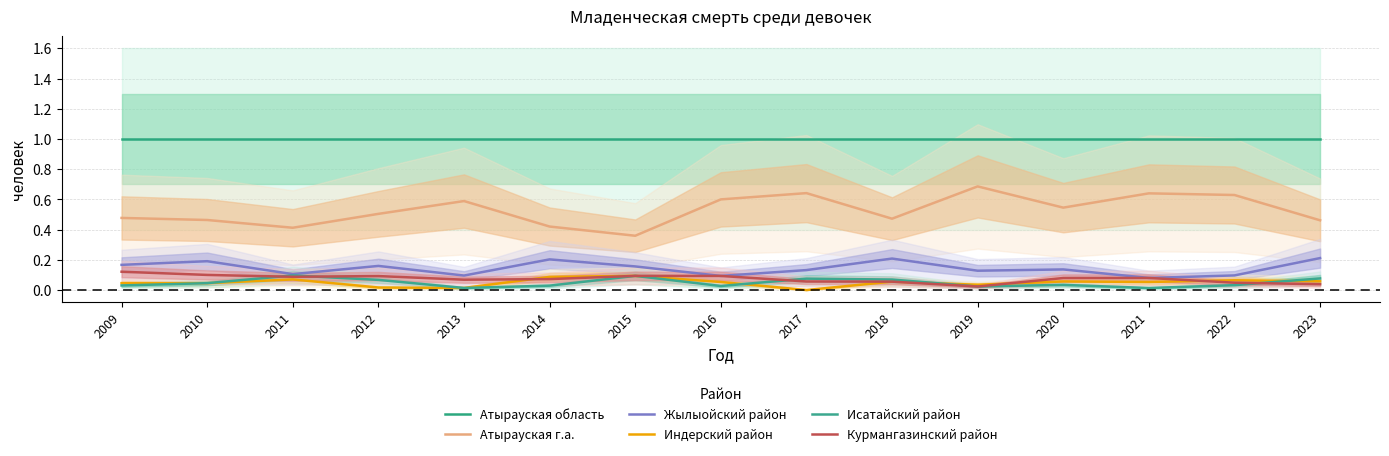

Which series changed the most between 2010 and 2015?

Атырауская г.а.